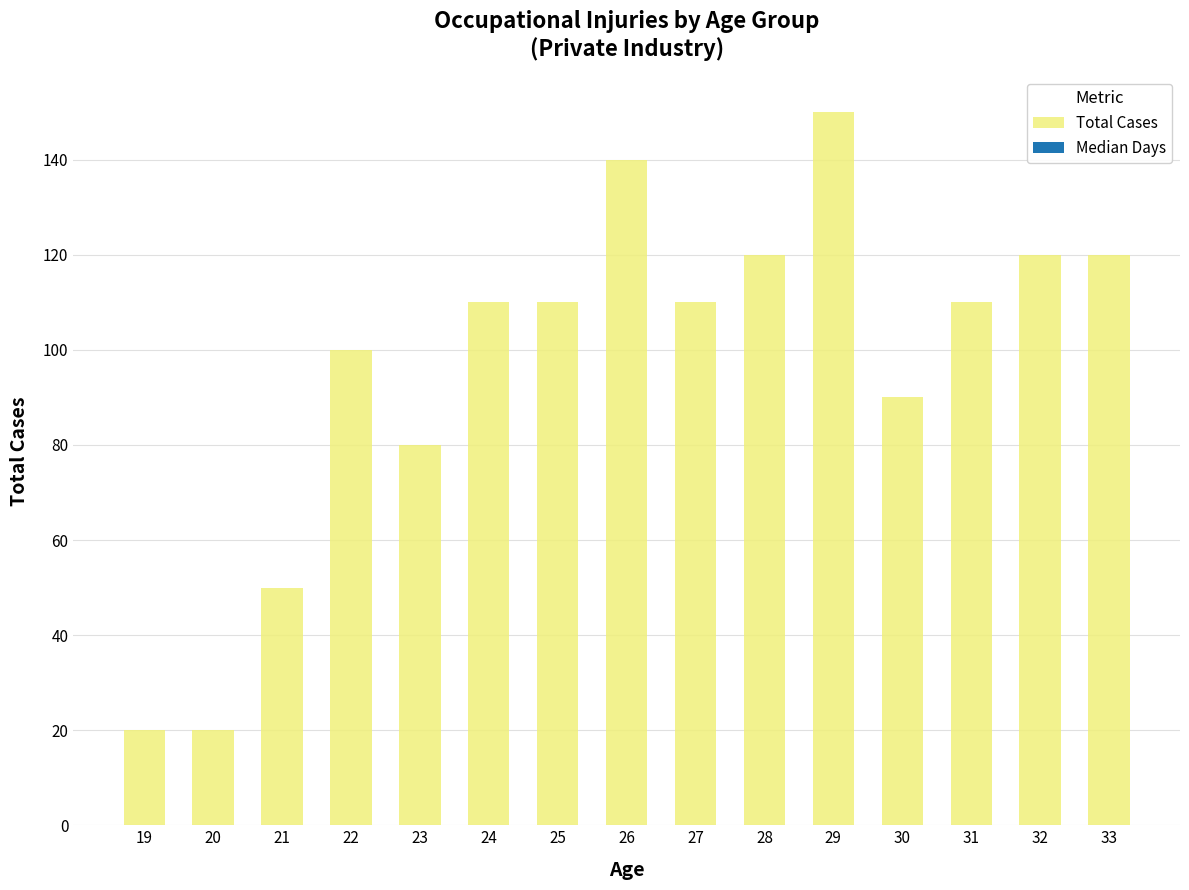

How many bars are there in total?

15